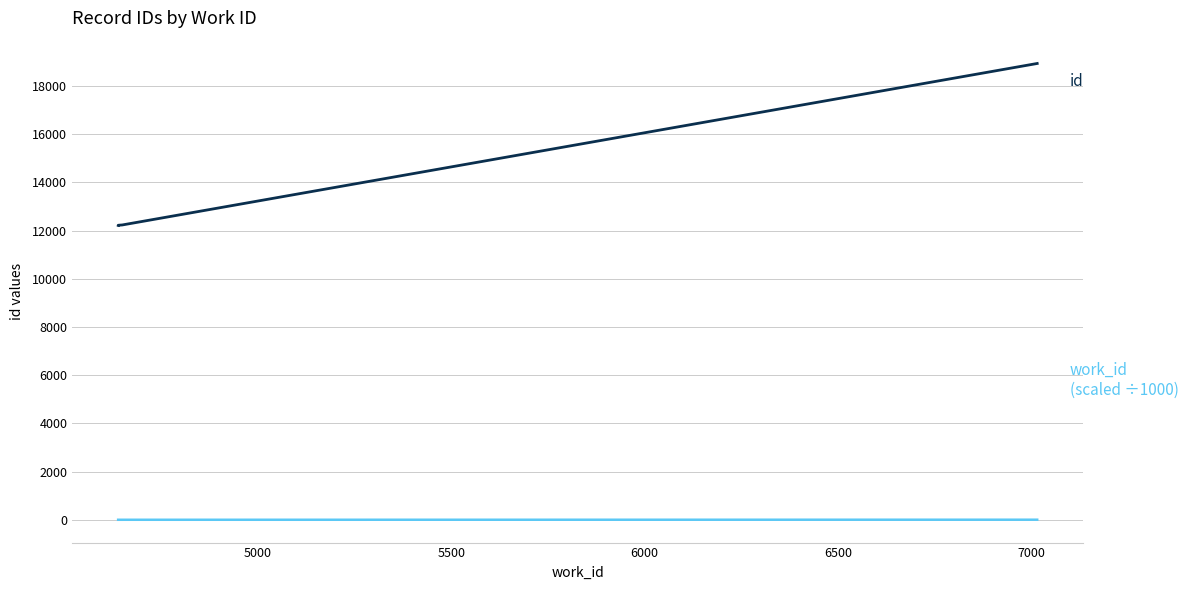

What is the difference between the maximum and minimum values in the id series?

6711.0